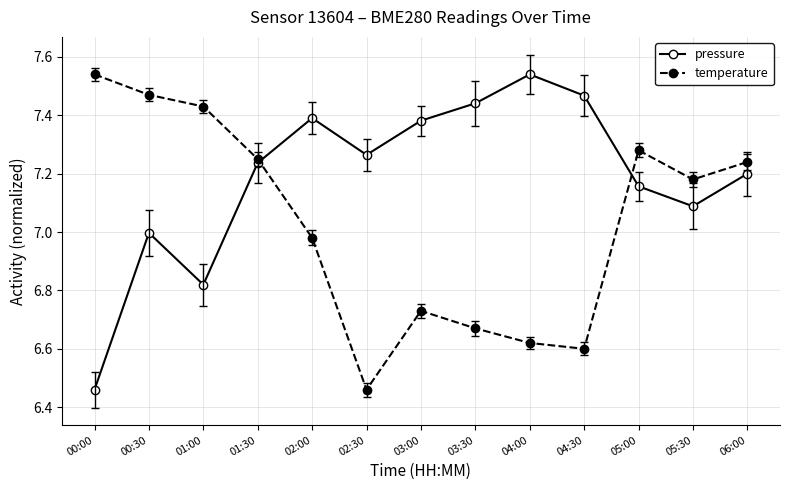

Is it true that temperature equals 2.3 at 03:00?

False